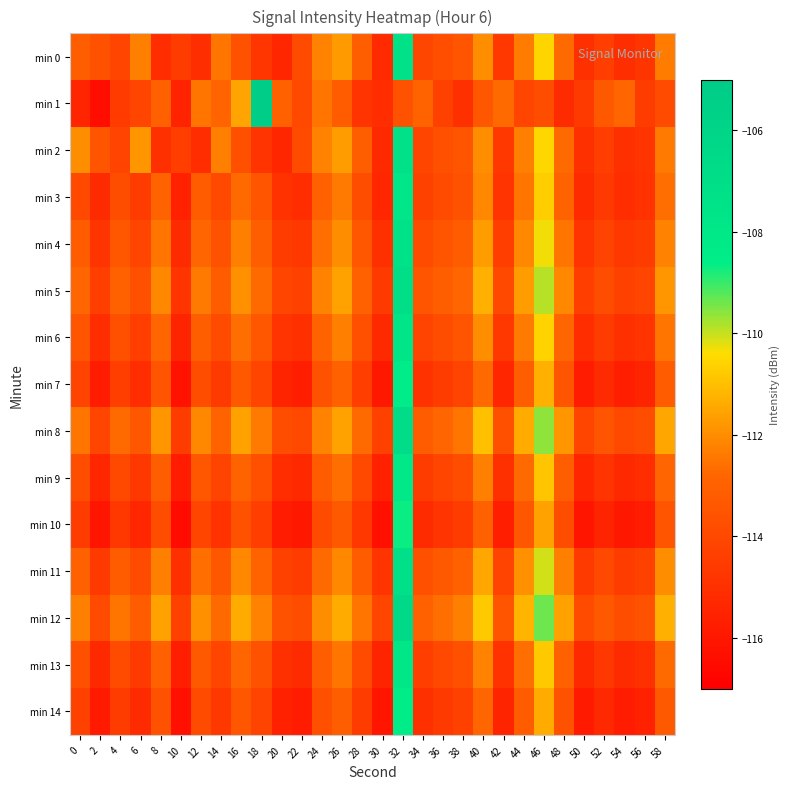

What is the minimum value shown in the chart?

-116.5